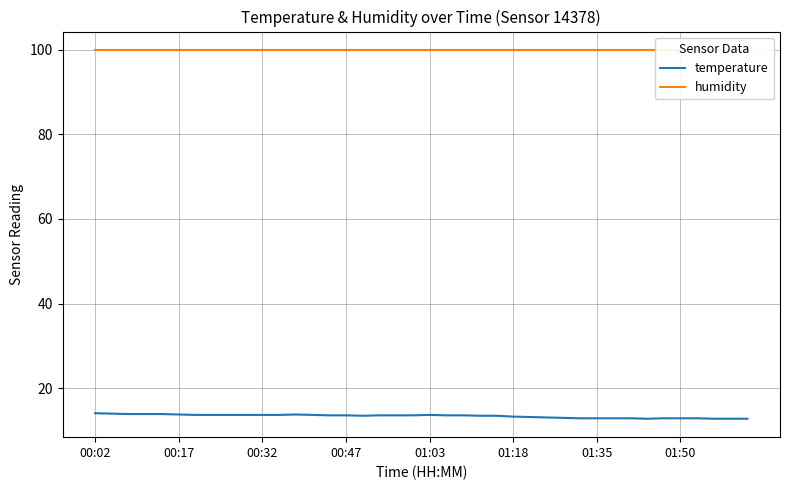

Is it true that temperature equals 8.9 at 34?

False